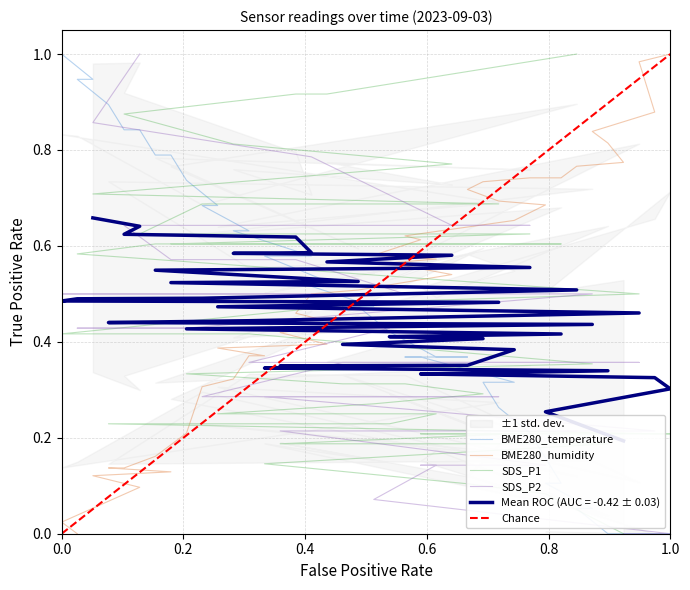

What is the difference between the maximum and minimum values in the BME280_humidity series?

1.0